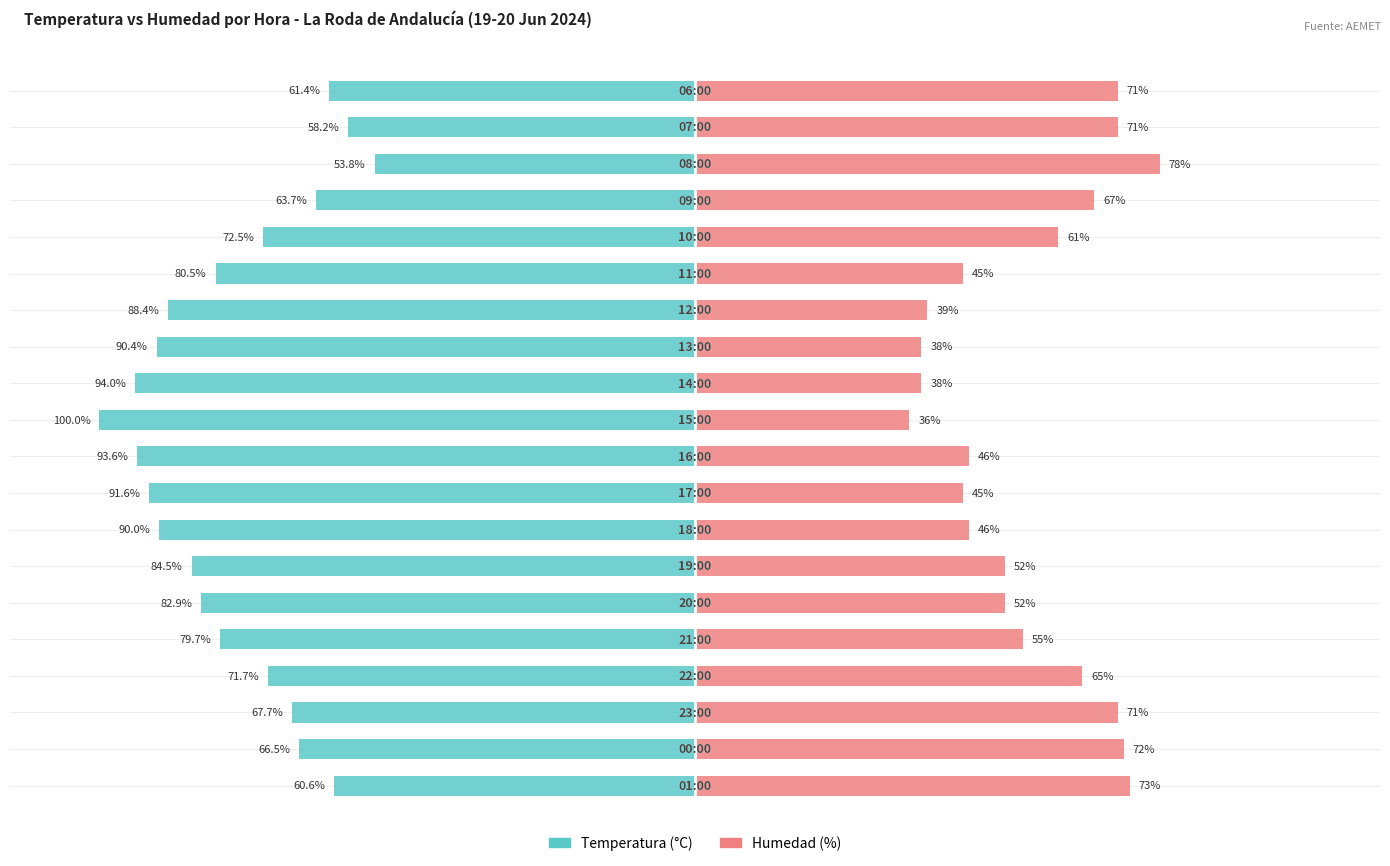

Does the chart contain stacked bars?

No